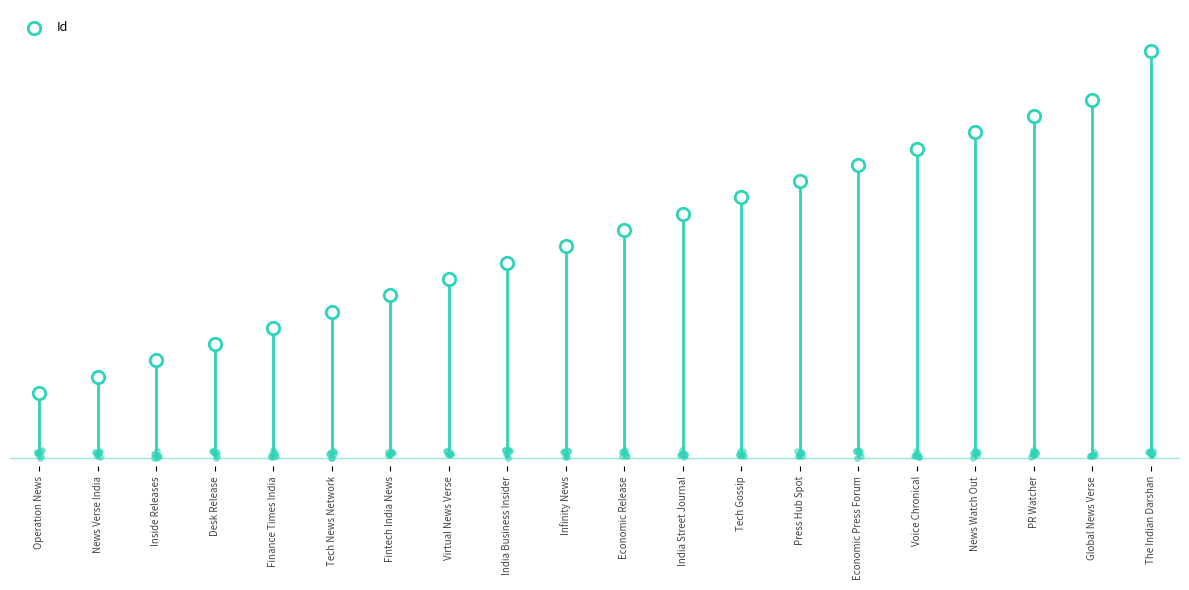

Between The Indian Darshan and Economic Press Forum, which is larger?

The Indian Darshan